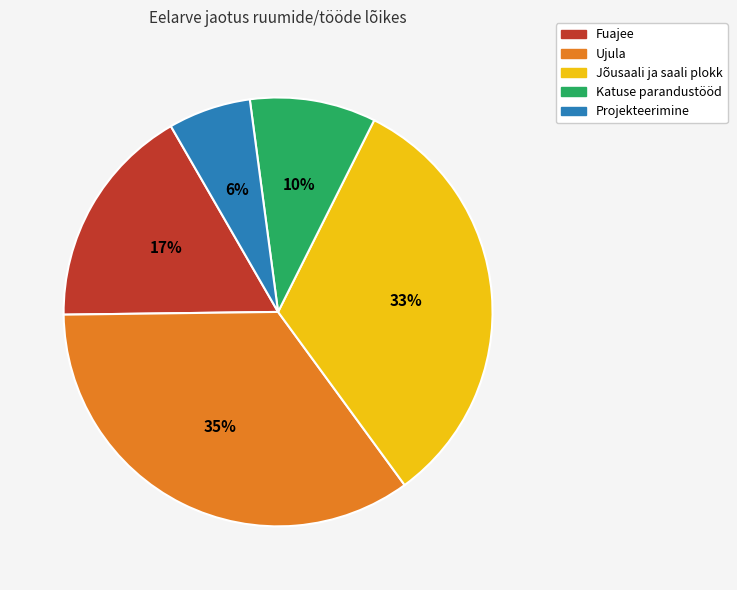

Which slice is the smallest?

Projekteerimine